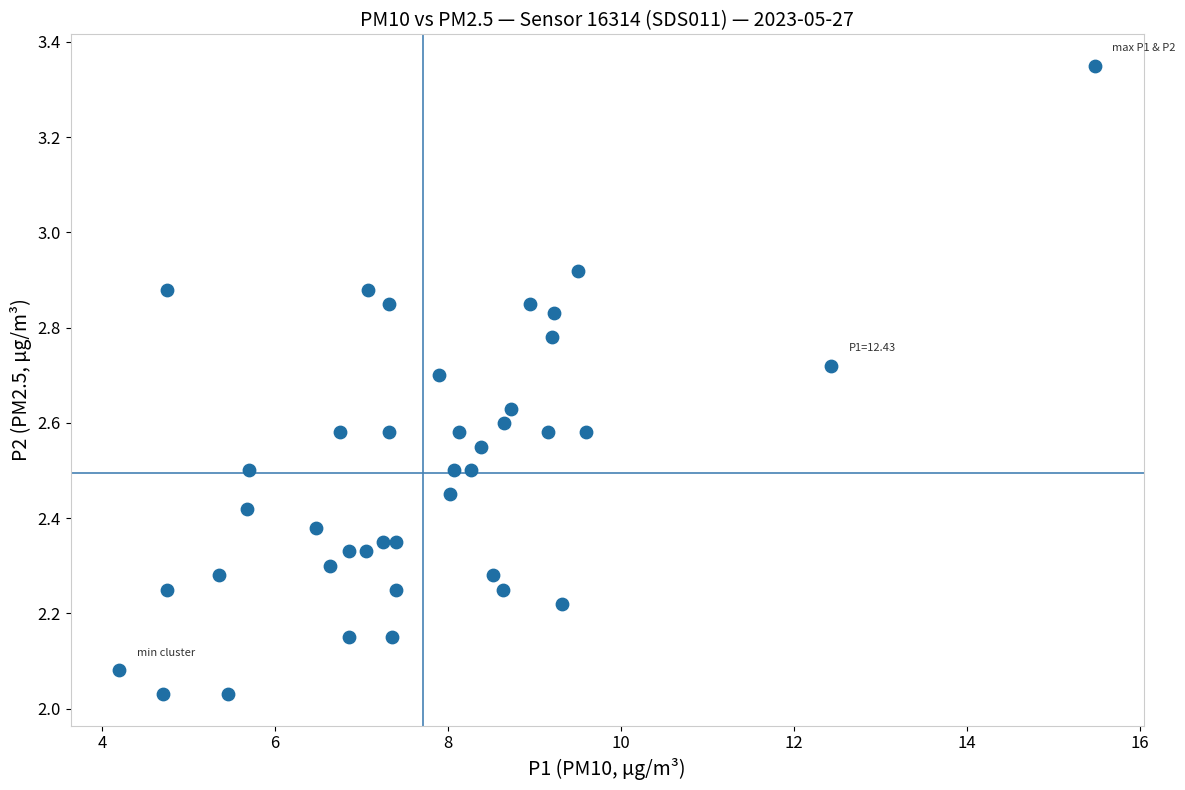

What is the range of Y values (max minus min)?

1.3